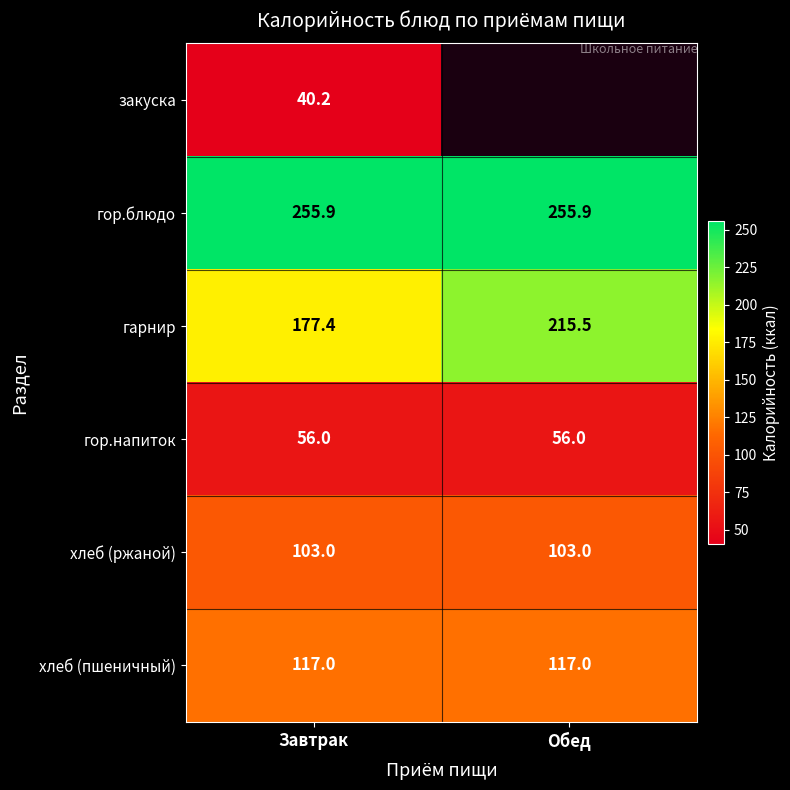

What is the maximum value for хлеб (пшеничный)?

117.0